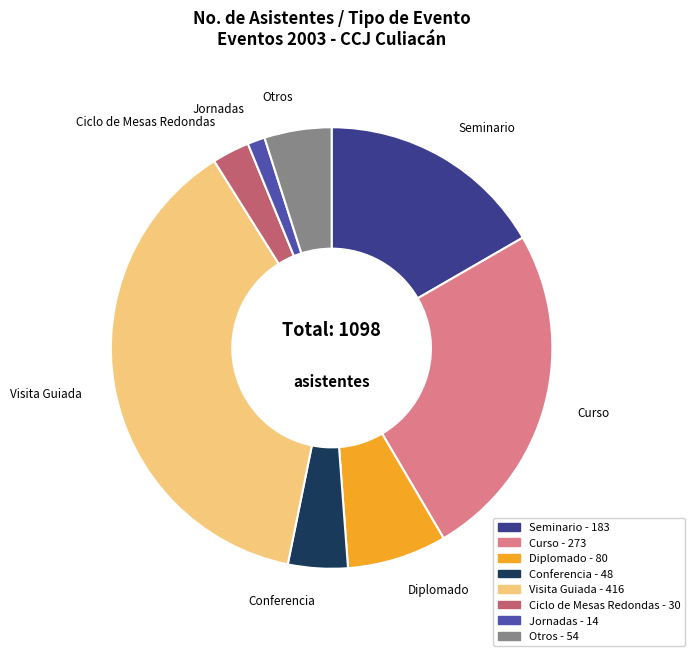

Does any single category account for the majority?

No